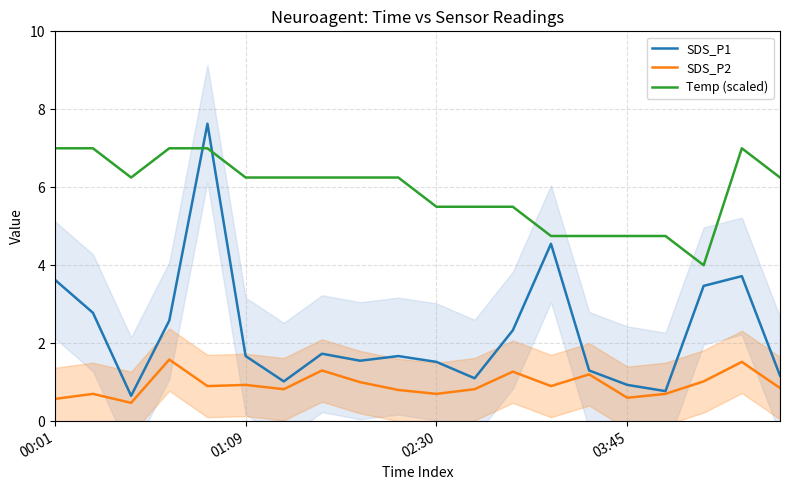

True or false: Temp (scaled) has more than 1 points higher than both neighbors.

False